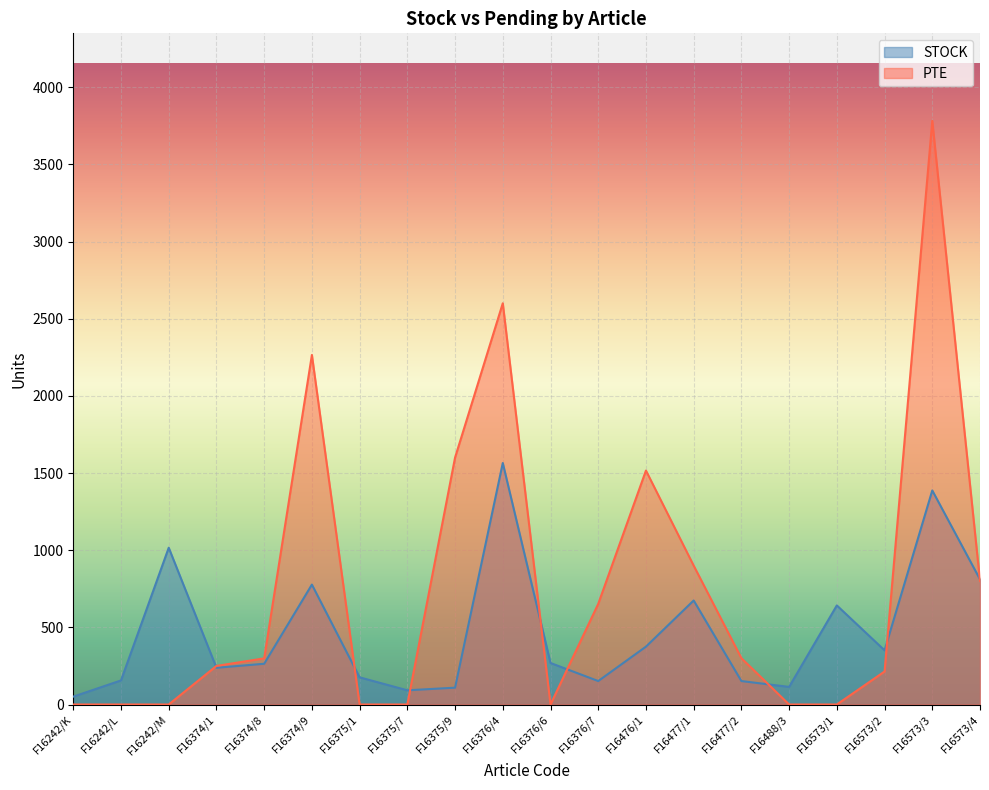

Reading left to right, list all the values displayed in this chart.

STOCK: 51	156	1016	238	264	777	176	92	109	1565	269	152	375	674	152	114	642	351	1387	811
PTE: 0	0	0	250	299	2265	0	0	1600	2600	0	652	1516	900	300	0	0	214	3782	800